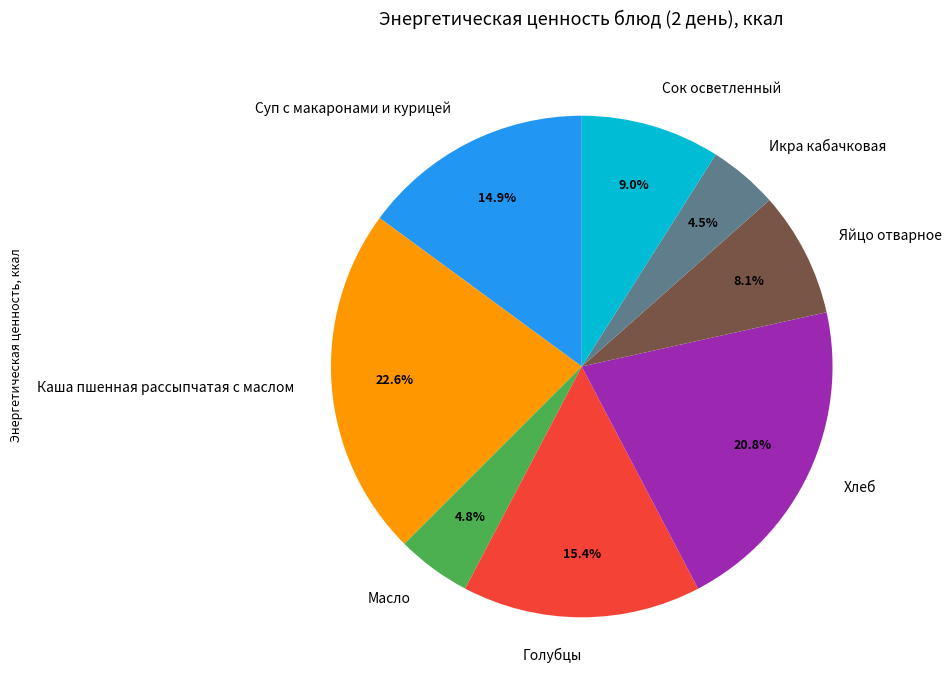

Is there a majority slice in this chart?

No